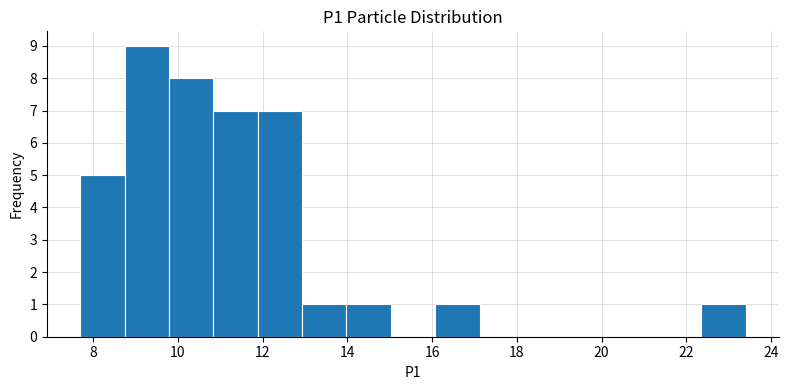

Which range on the x-axis has the tallest bar?

8.8 to 9.8